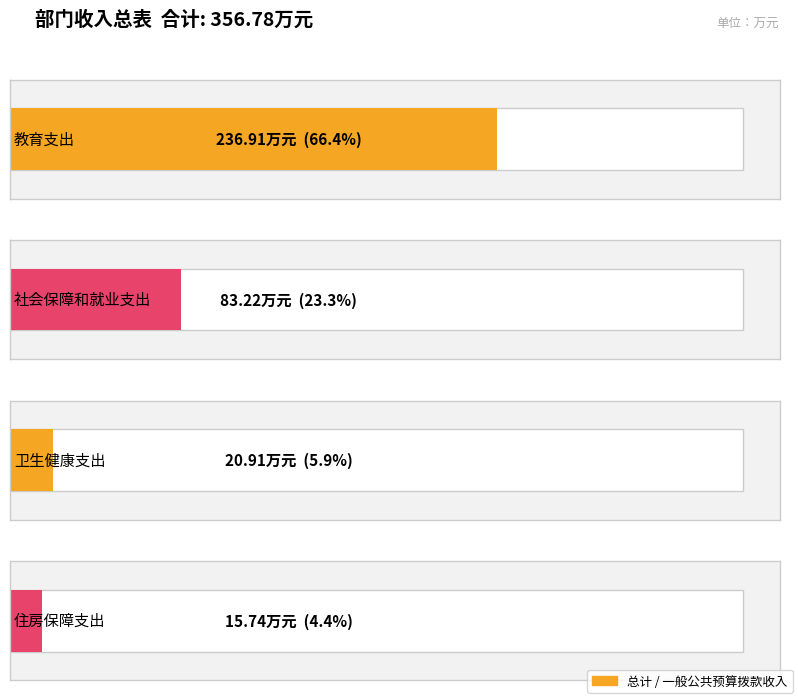

Rank the categories by 一般公共预算拨款收入 value from highest to lowest.

教育支出, 社会保障和就业支出, 卫生健康支出, 住房保障支出